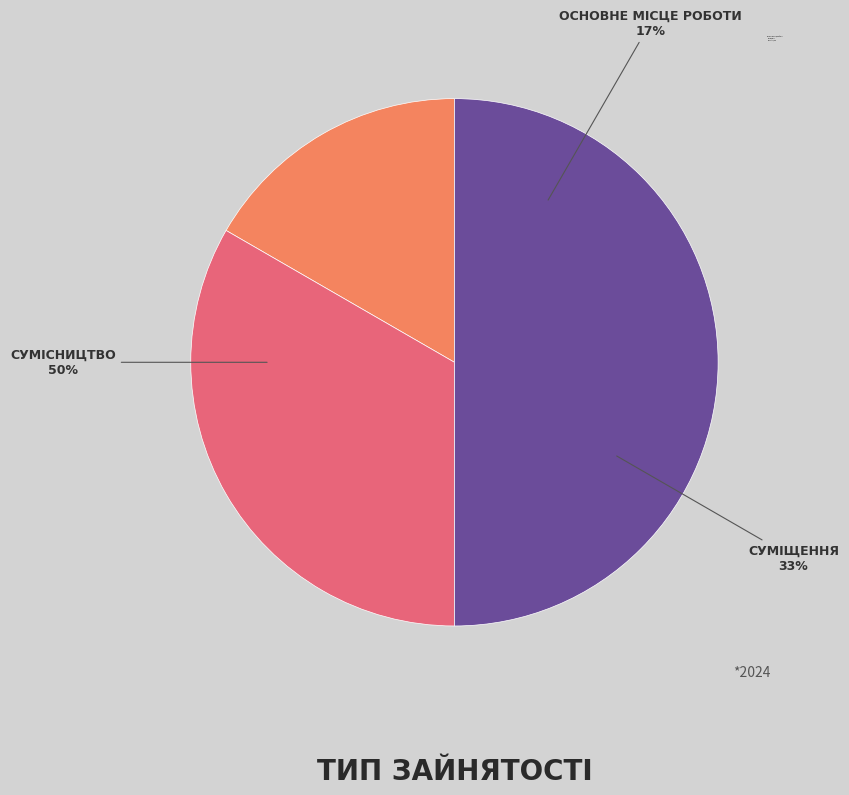

Is Сумісництво the majority of the pie?

No